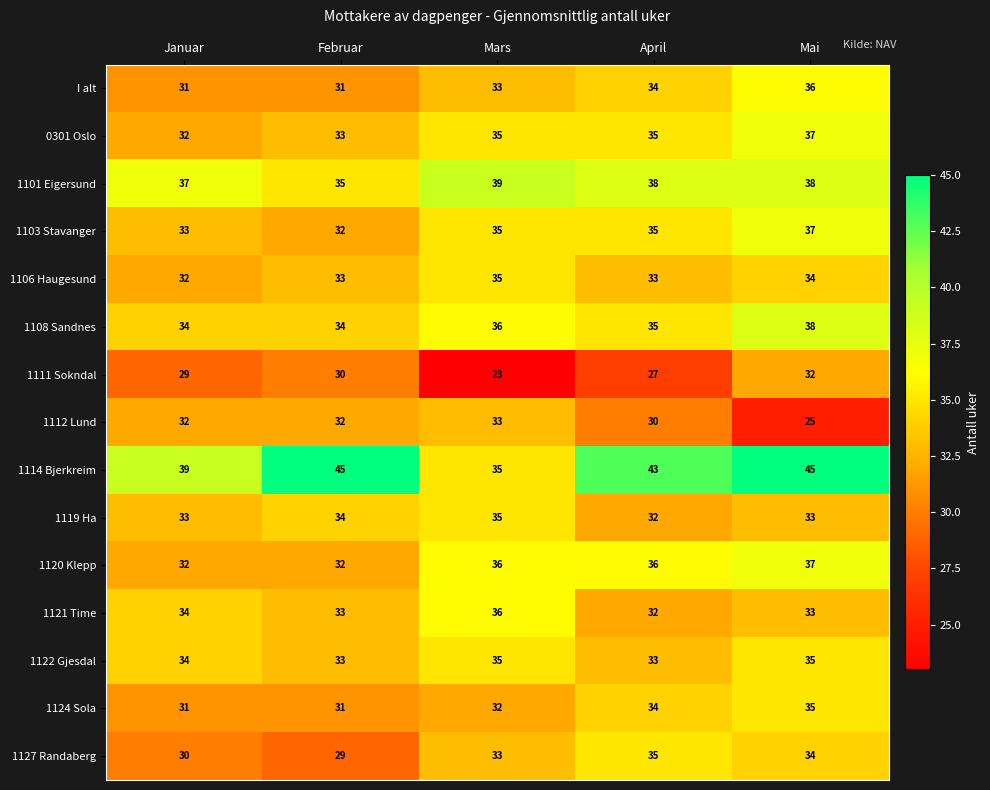

What is the sum of all 1106 Haugesund values?

167